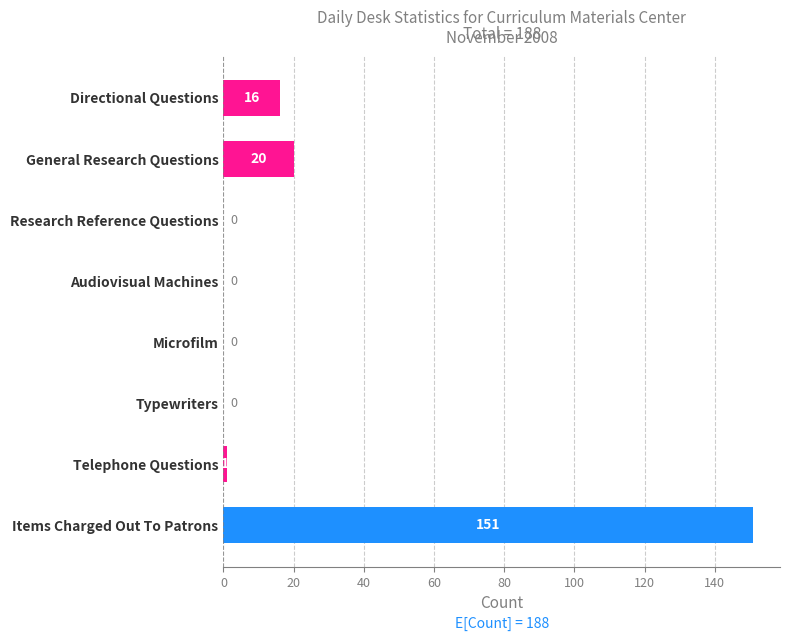

What is the sum of all values?

188